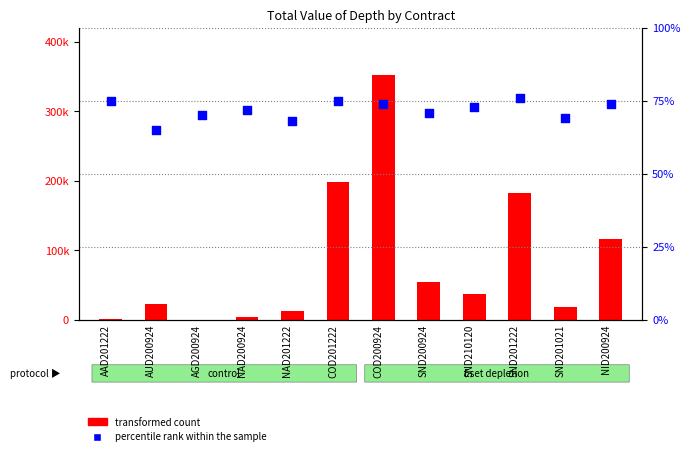

At which category is the sum across all series the highest?

COD200924